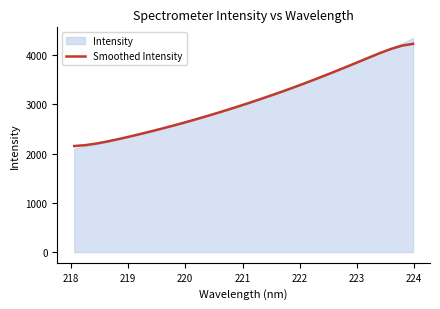

What is the highest value of the Smoothed Intensity series?

4225.7